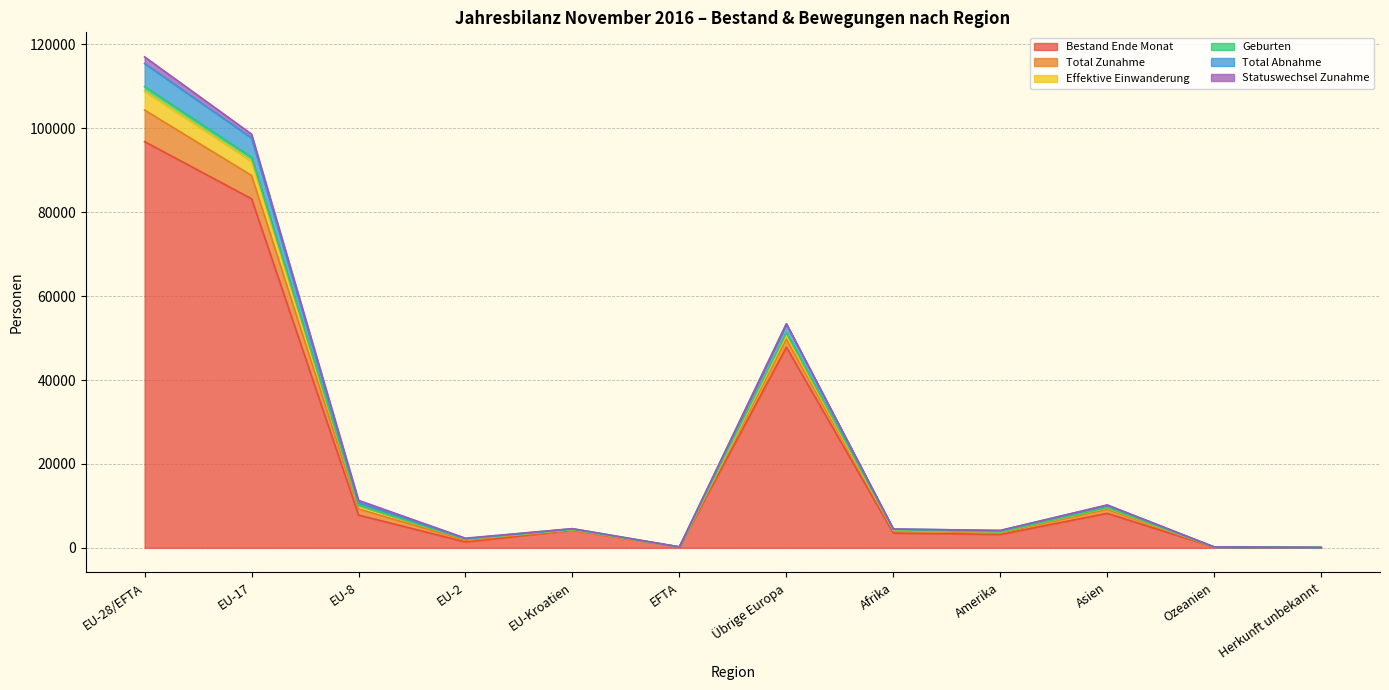

At which label does Total Abnahme reach its minimum?

Herkunft unbekannt